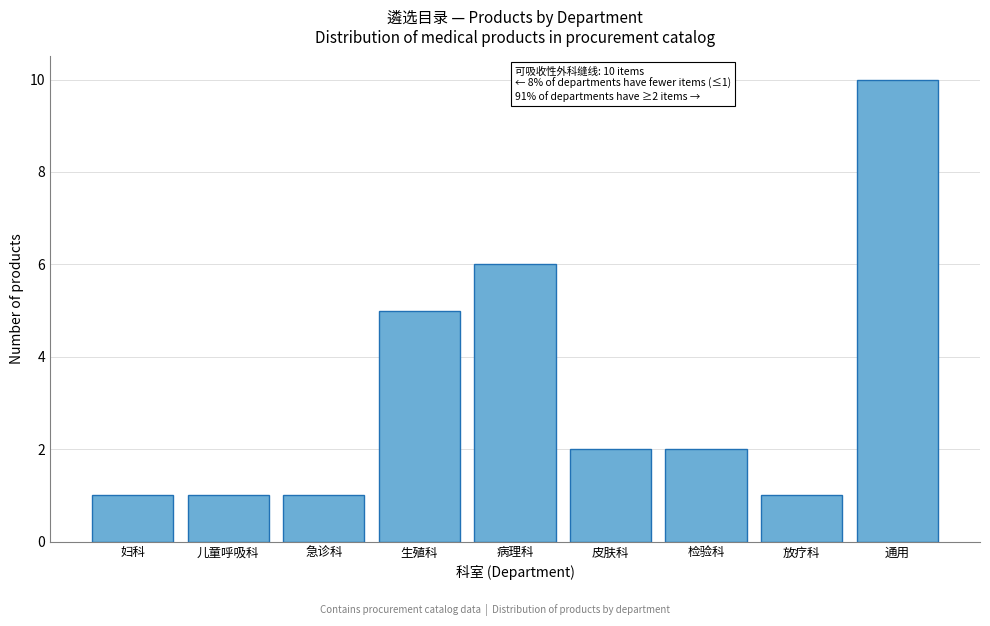

Reading left to right, list all the values displayed in this chart.

1	1	1	5	6	2	2	1	10